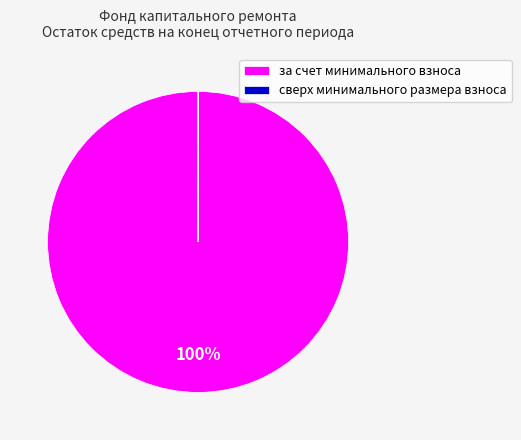

To the nearest percent, what is the difference between the largest and smallest slice percentages?

100%